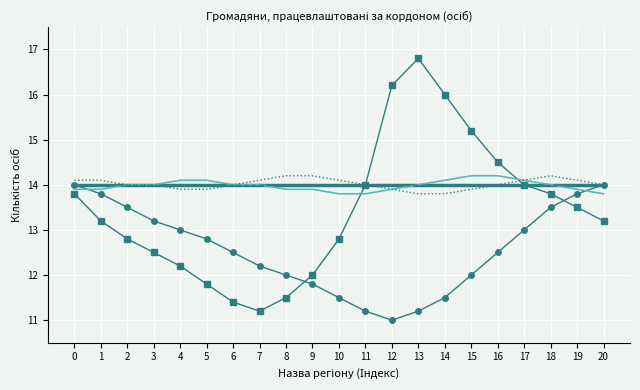

Is this an area chart (filled region under the line)?

No